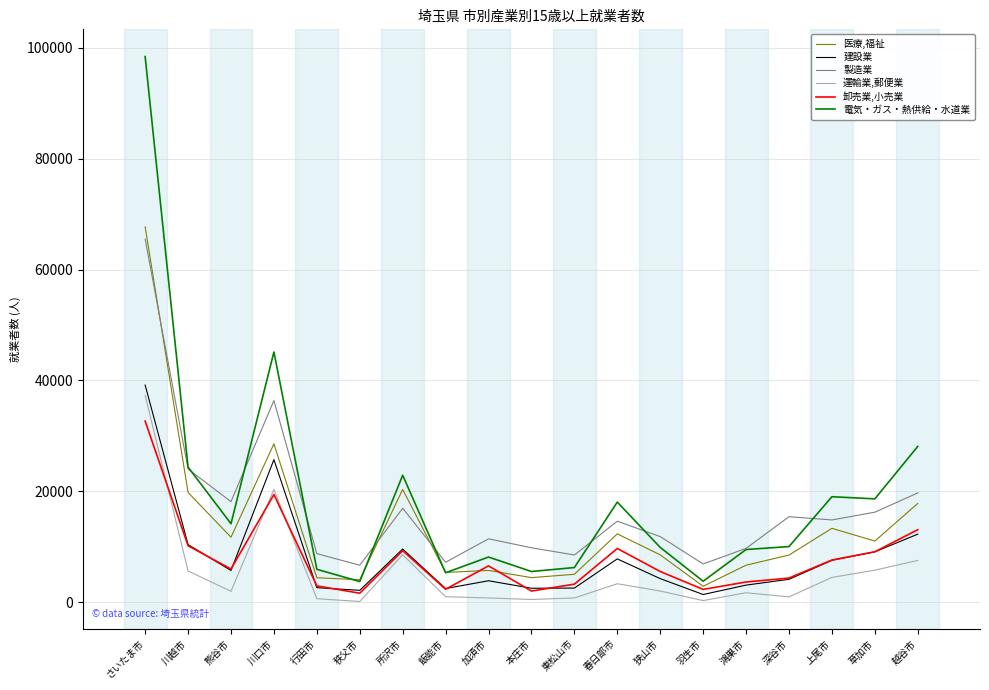

What is the sum of the 運輸業,郵便業 values at 春日部市 and 羽生市?

3646